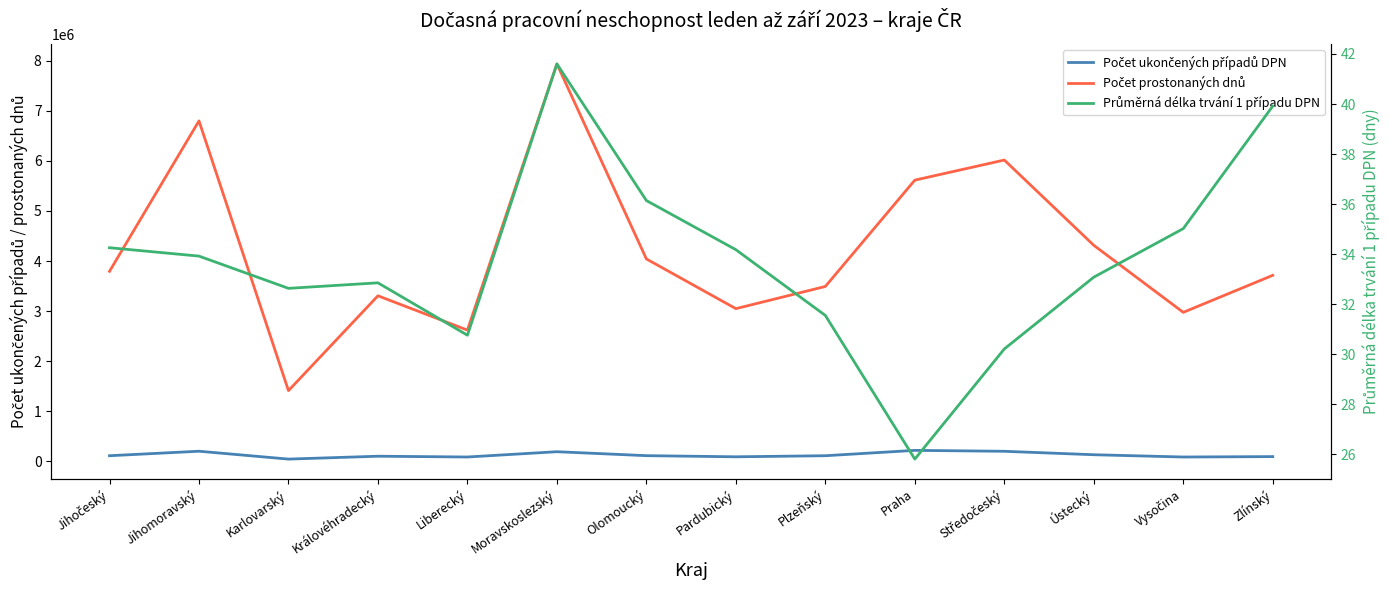

What is the difference between the Průměrná délka trvání 1 případu DPN values at Moravskoslezský and Plzeňský?

10.1